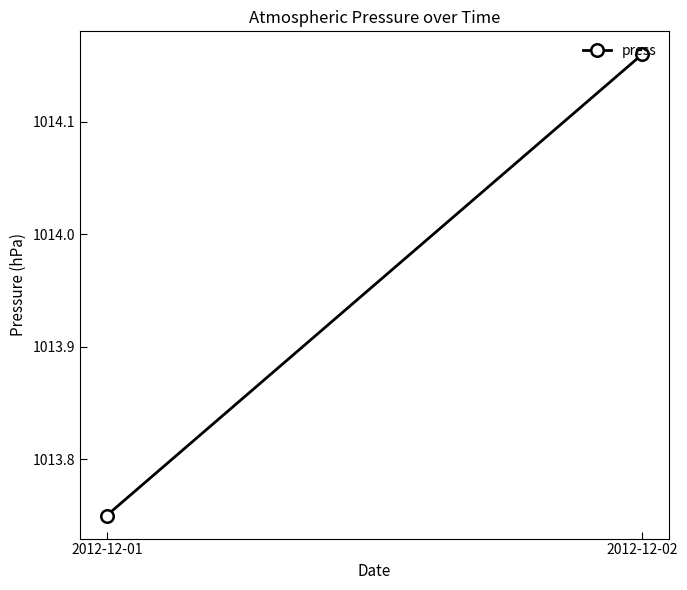

Rank the categories by value from lowest to highest.

2012-12-01, 2012-12-02